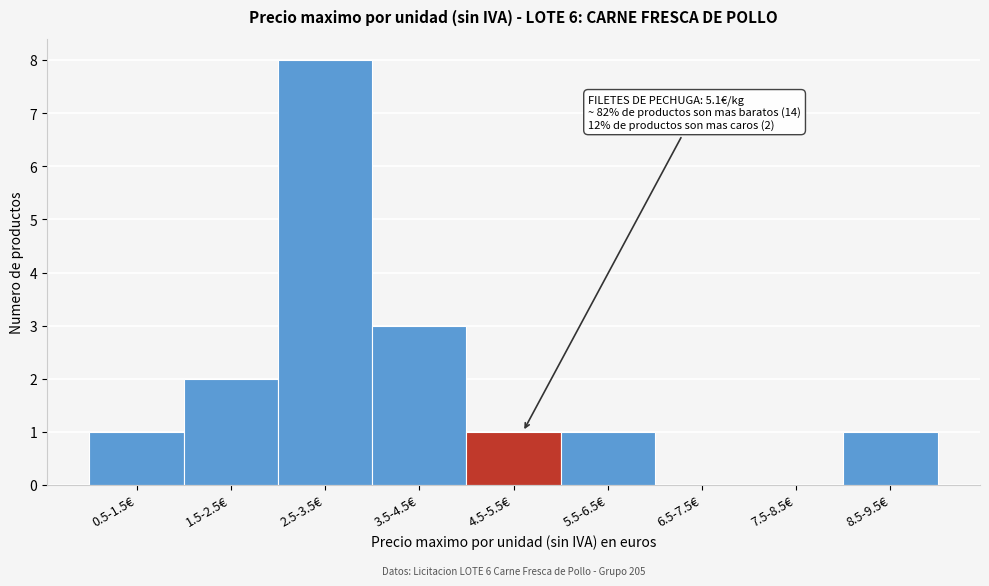

Reading left to right, what are all the values shown in this chart?

0.5-1.5€=1	1.5-2.5€=2	2.5-3.5€=8	3.5-4.5€=3	4.5-5.5€=1	5.5-6.5€=1	6.5-7.5€=0	7.5-8.5€=0	8.5-9.5€=1